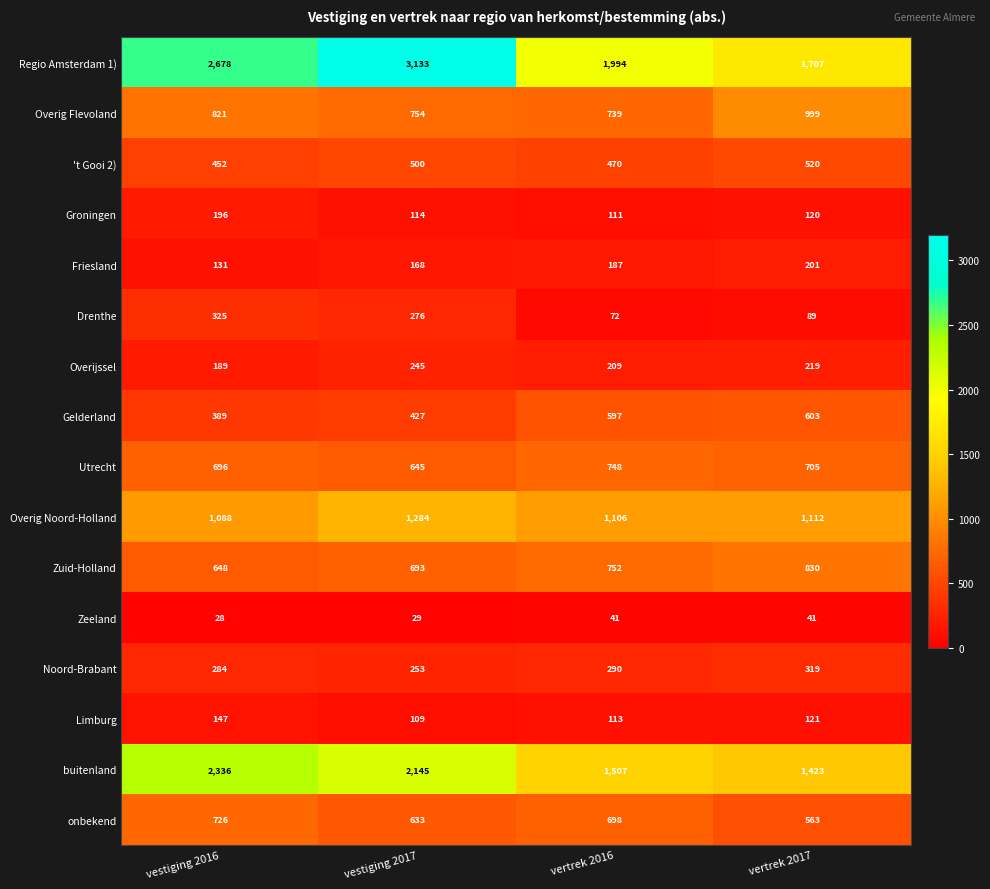

Is it true that Zuid-Holland equals 449 at vestiging 2016?

False